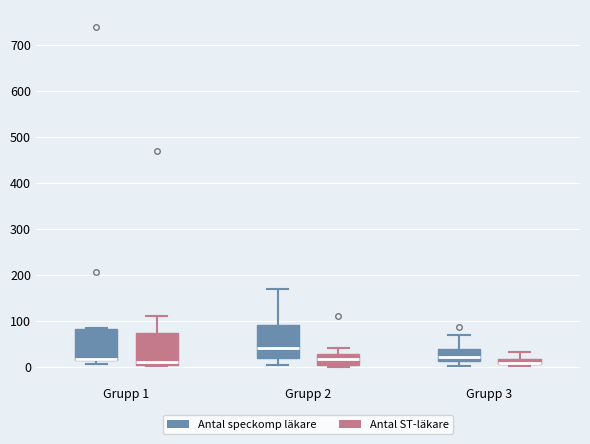

Where is the lower edge of the box for Grupp 2 (Antal ST-läkare) on the y-axis? The values are not printed on the chart, so give them approximately, as read against the axis.

0